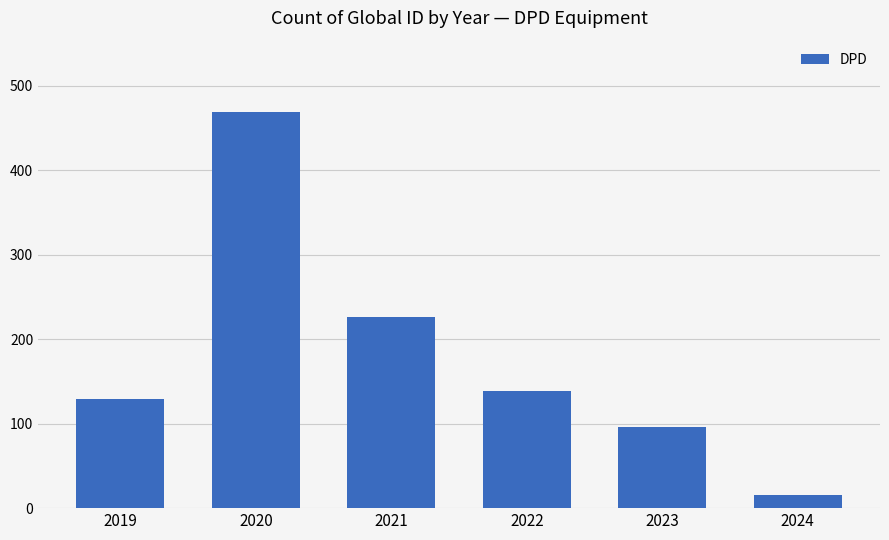

Reading left to right, transcribe all the data shown in this chart.

2019=129	2020=469	2021=226	2022=139	2023=96	2024=15